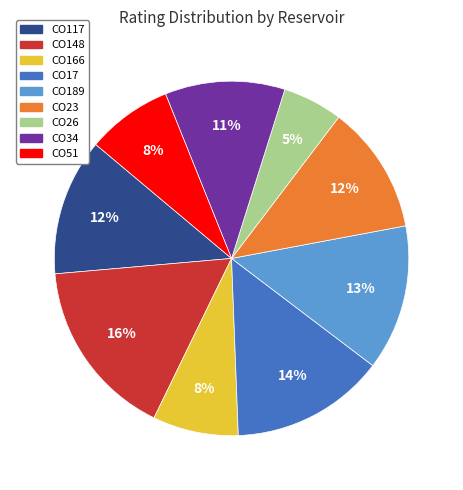

Combined, do CO51 and CO23 account for over 50%?

No